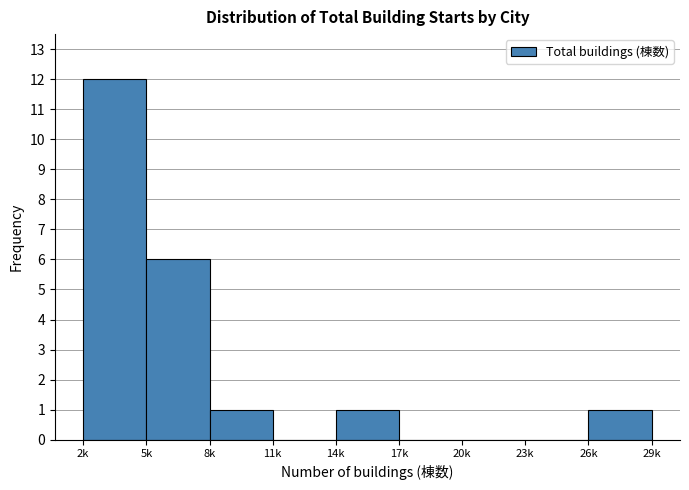

Reading left to right, extract all data points from this chart.

2k=12	5k=6	8k=1	11k=0	14k=1	17k=0	20k=0	23k=0	26k=1